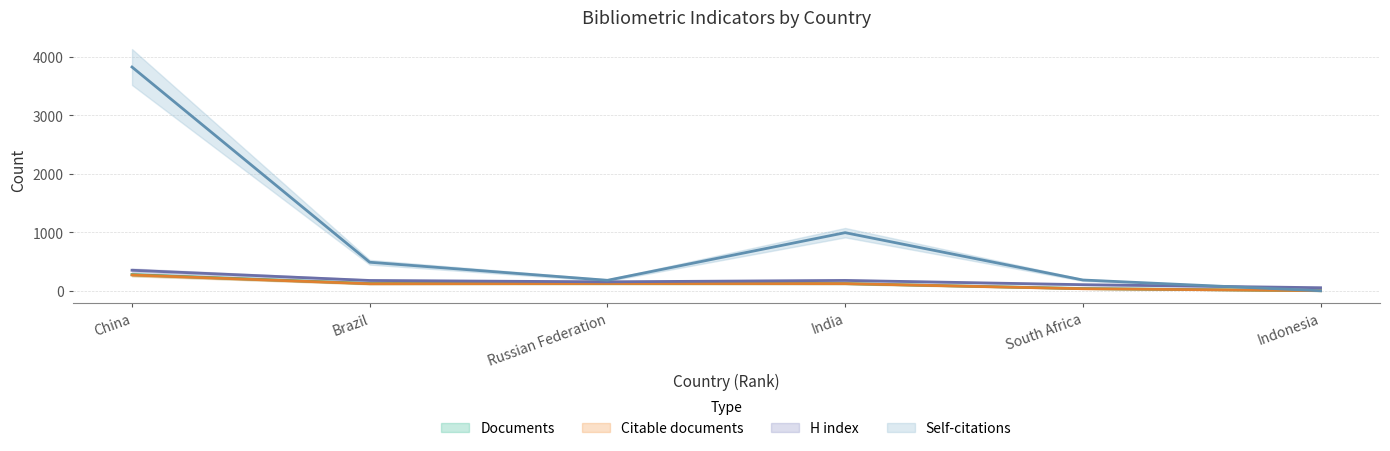

Where does the H index series first go above 176?

China